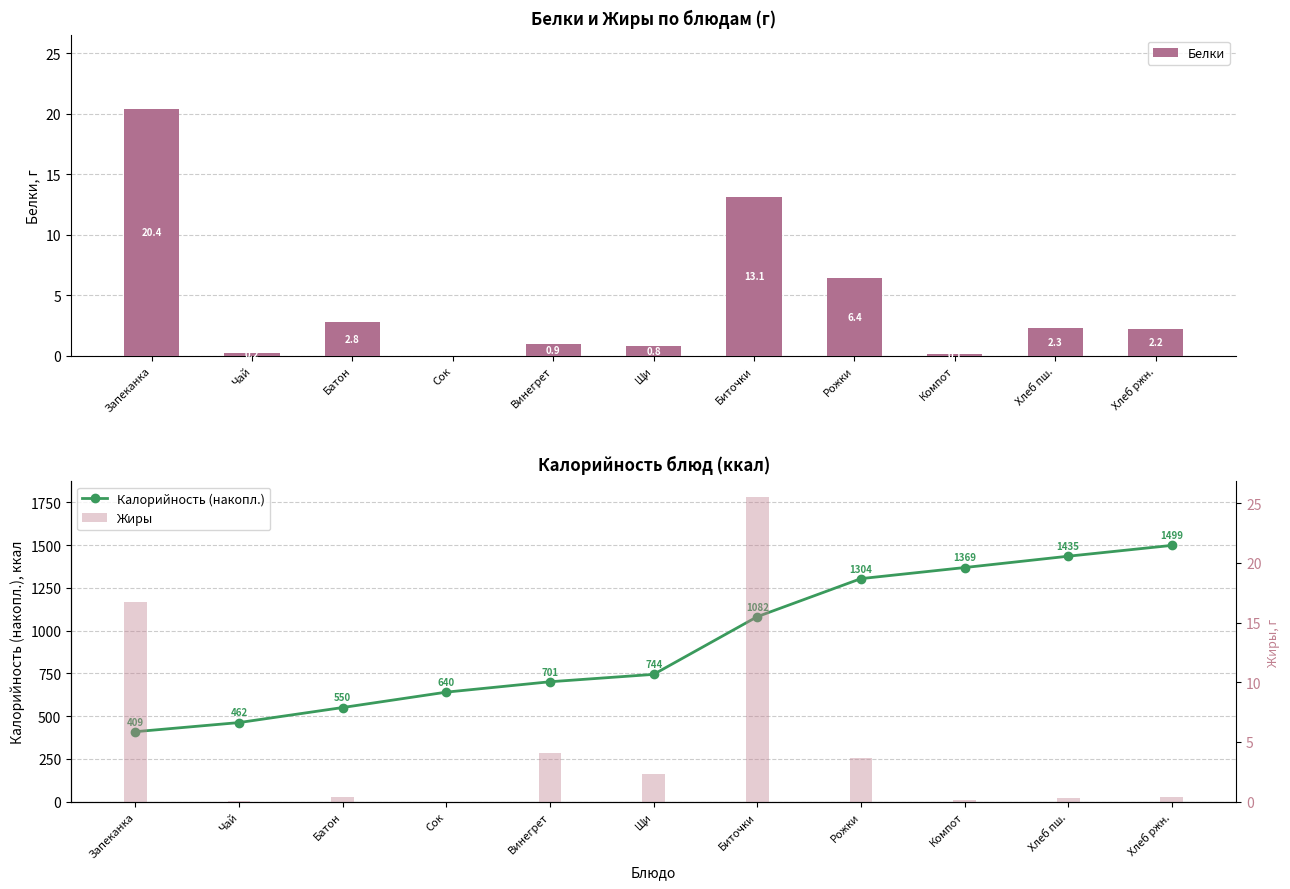

Reading right to left, what are all the values shown in this chart?

Белки: Хлеб ржн.=2.2	Хлеб пш.=2.3	Компот=0.1	Рожки=6.4	Биточки=13.1	Щи=0.8	Винегрет=0.9	Сок=0.0	Батон=2.8	Чай=0.2	Запеканка=20.4
Калорийность (накопл.): Хлеб ржн.=1498.6	Хлеб пш.=1435.3	Компот=1369.0	Рожки=1304.2	Биточки=1081.7	Щи=744.3	Винегрет=701.1	Сок=640.4	Батон=550.4	Чай=462.4	Запеканка=409.1
Жиры: Хлеб ржн.=0.4	Хлеб пш.=0.3	Компот=0.1	Рожки=3.7	Биточки=25.6	Щи=2.3	Винегрет=4.1	Сок=0.0	Батон=0.4	Чай=0.1	Запеканка=16.7